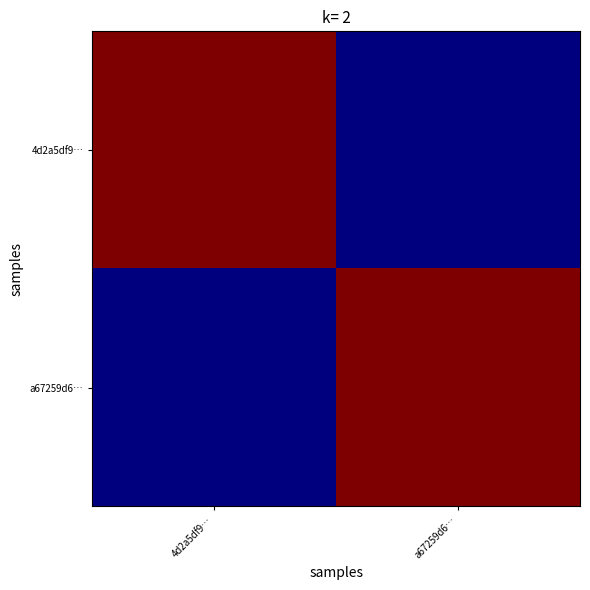

At how many categories does at least one series exceed 2?

2